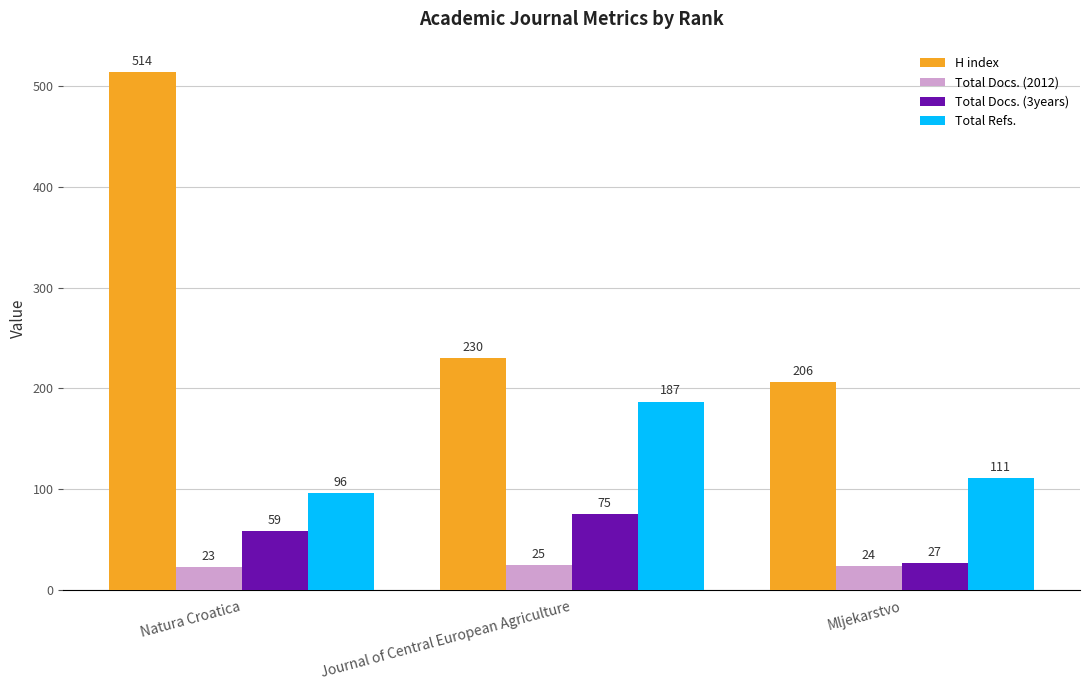

Reading left to right, what are all the values shown in this chart?

H index: Natura Croatica=514	Journal of Central European Agriculture=230	Mljekarstvo=206
Total Docs. (2012): Natura Croatica=23	Journal of Central European Agriculture=25	Mljekarstvo=24
Total Docs. (3years): Natura Croatica=59	Journal of Central European Agriculture=75	Mljekarstvo=27
Total Refs.: Natura Croatica=96	Journal of Central European Agriculture=187	Mljekarstvo=111